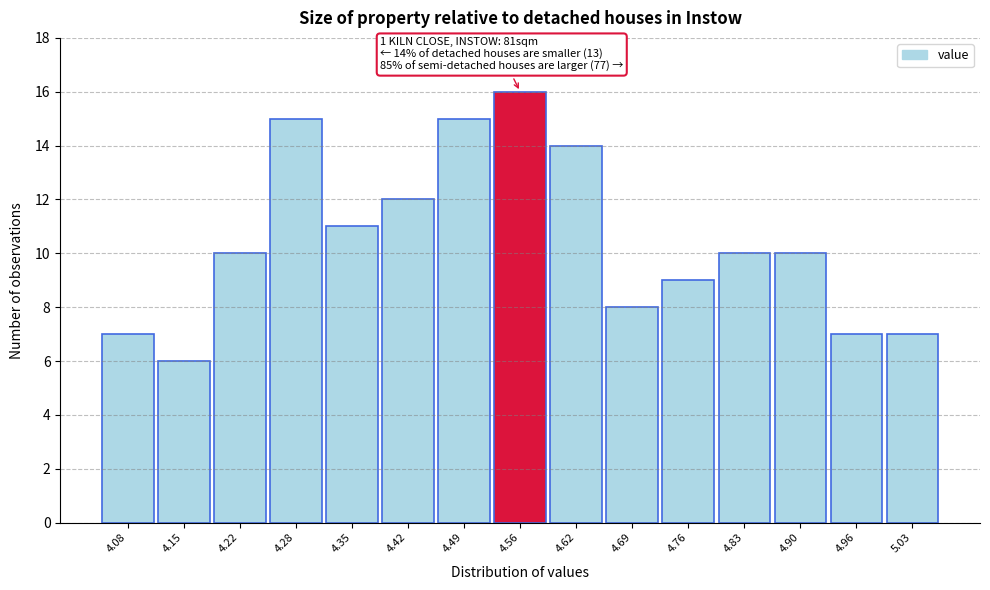

Reading left to right, transcribe all the data shown in this chart.

7	6	10	15	11	12	15	16	14	8	9	10	10	7	7